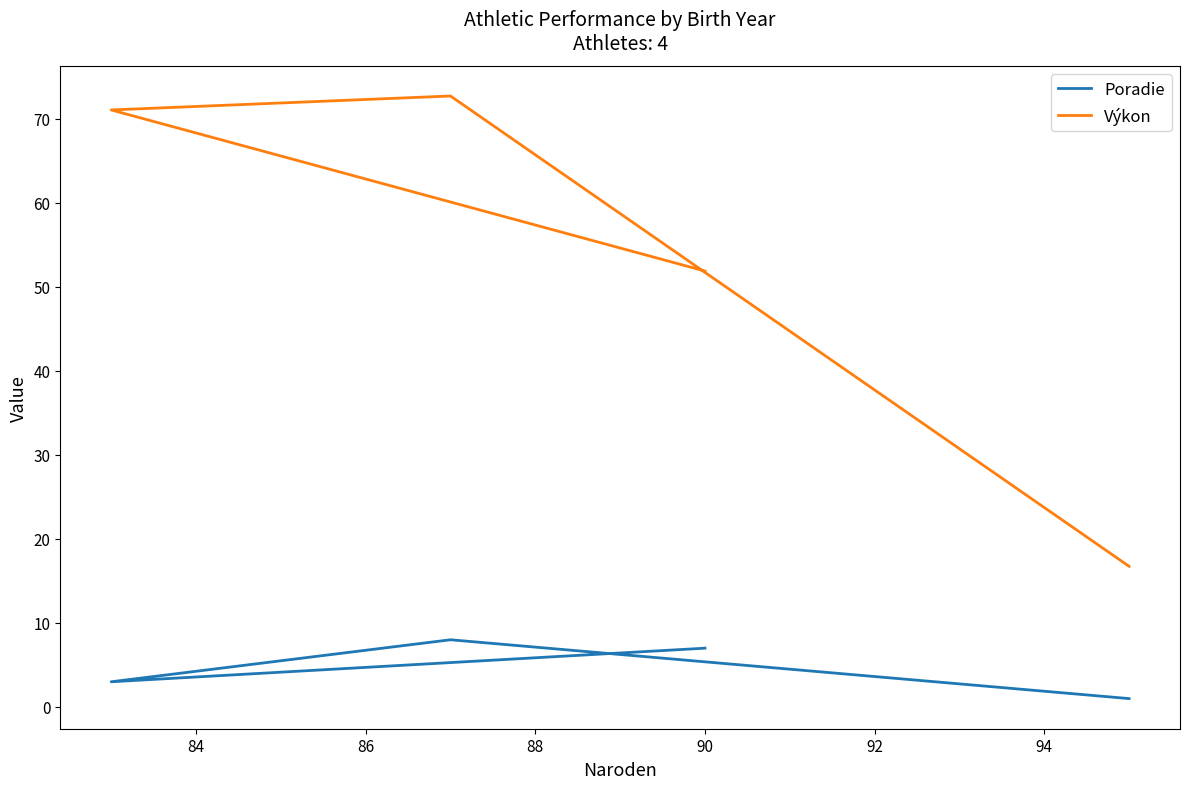

Reading left to right, extract all data points from this chart.

Poradie: 7.0	3.0	8.0	1.0
Výkon: 51.9	71.0	72.7	16.7